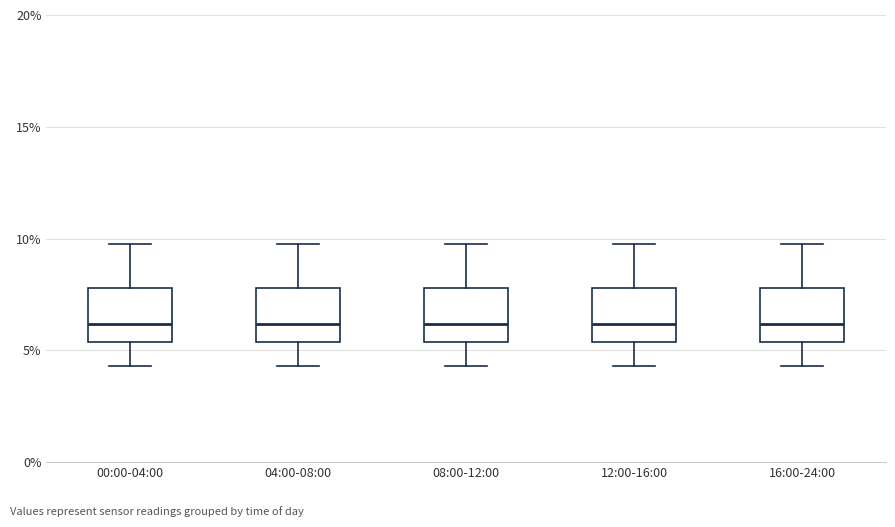

Reading left to right, transcribe this box plot: for each box, give where its median line is, the range the box spans, and where its two whiskers end, as read against the y-axis. The values are not printed on the chart, so give them approximately, as read against the axis.

00:00-04:00: median 6.0, box 5.5 to 8.0, whiskers 4.5 to 10.0
04:00-08:00: median 6.0, box 5.5 to 8.0, whiskers 4.5 to 10.0
08:00-12:00: median 6.0, box 5.5 to 8.0, whiskers 4.5 to 10.0
12:00-16:00: median 6.0, box 5.5 to 8.0, whiskers 4.5 to 10.0
16:00-24:00: median 6.0, box 5.5 to 8.0, whiskers 4.5 to 10.0